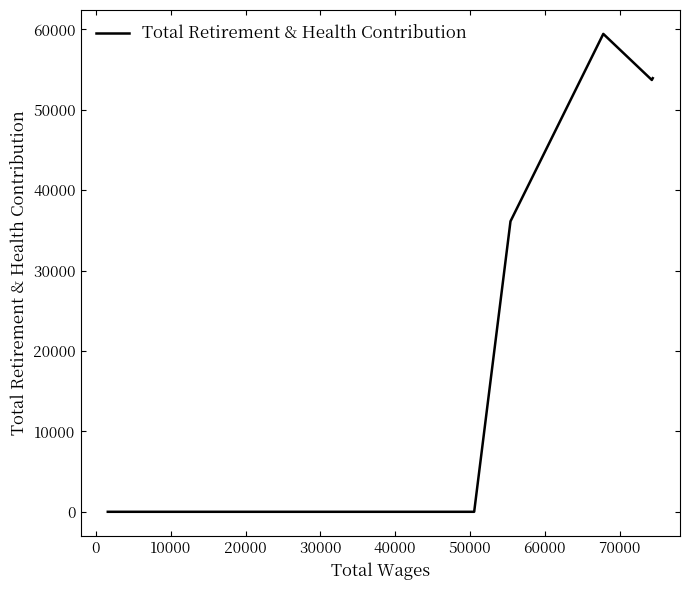

How many distinct data groups are displayed?

1